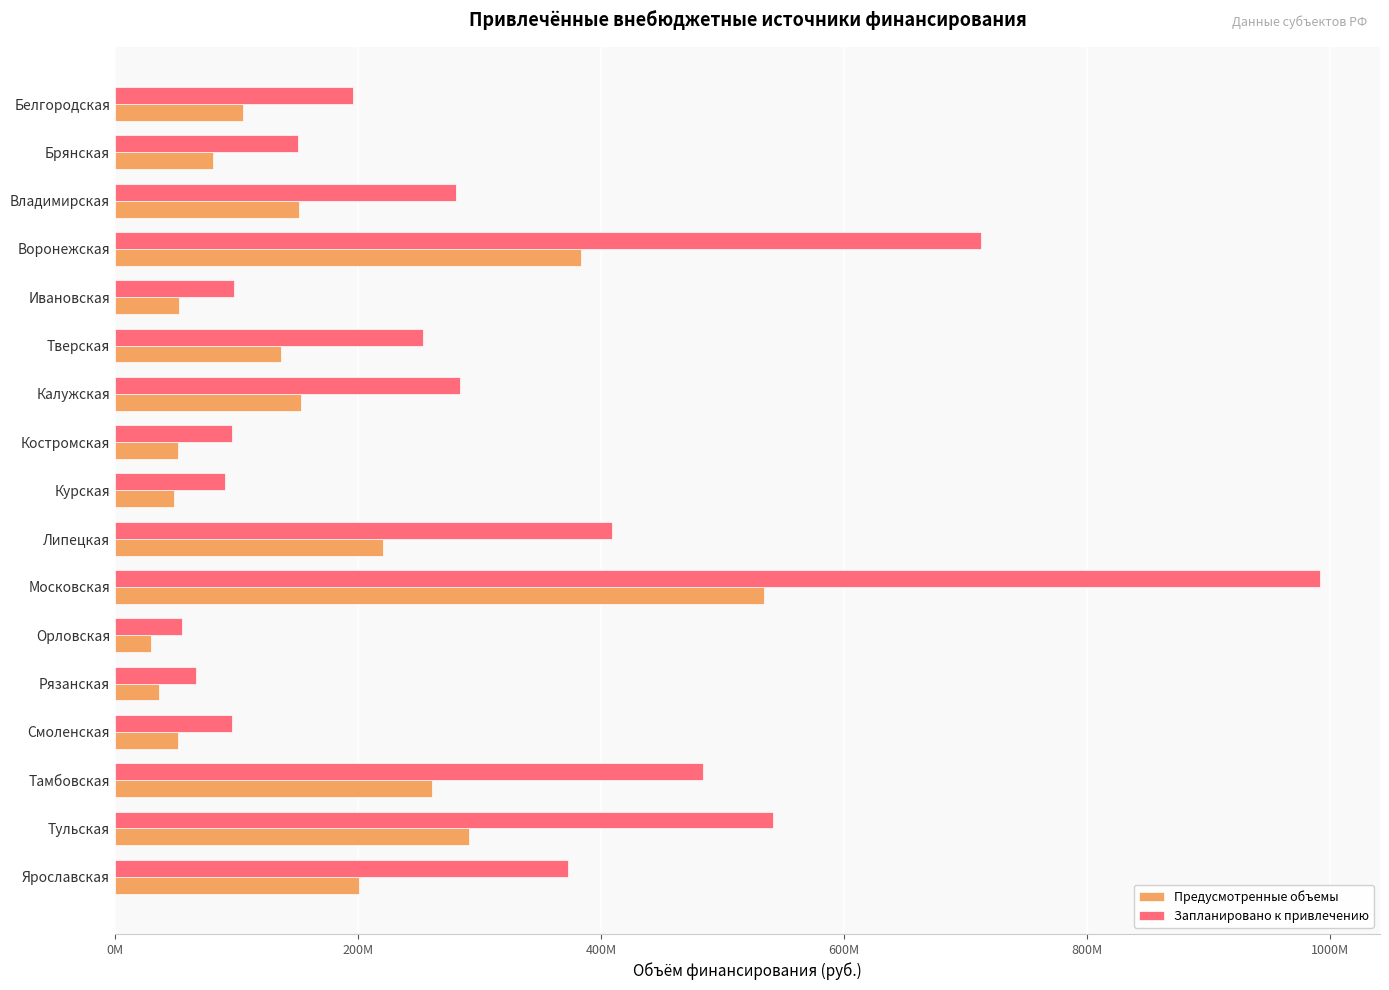

What is the difference between the second highest and minimum values in the Запланировано к привлечению series?

657936395.5